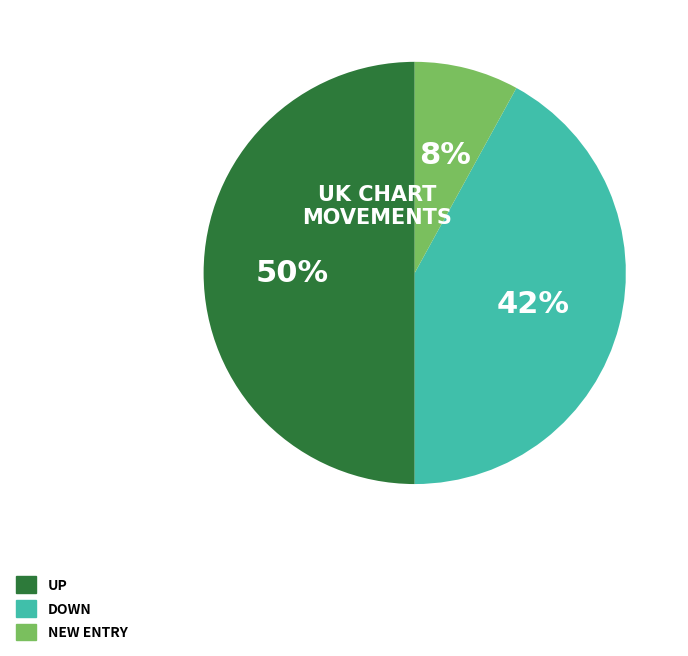

How many slices are in this pie chart?

3